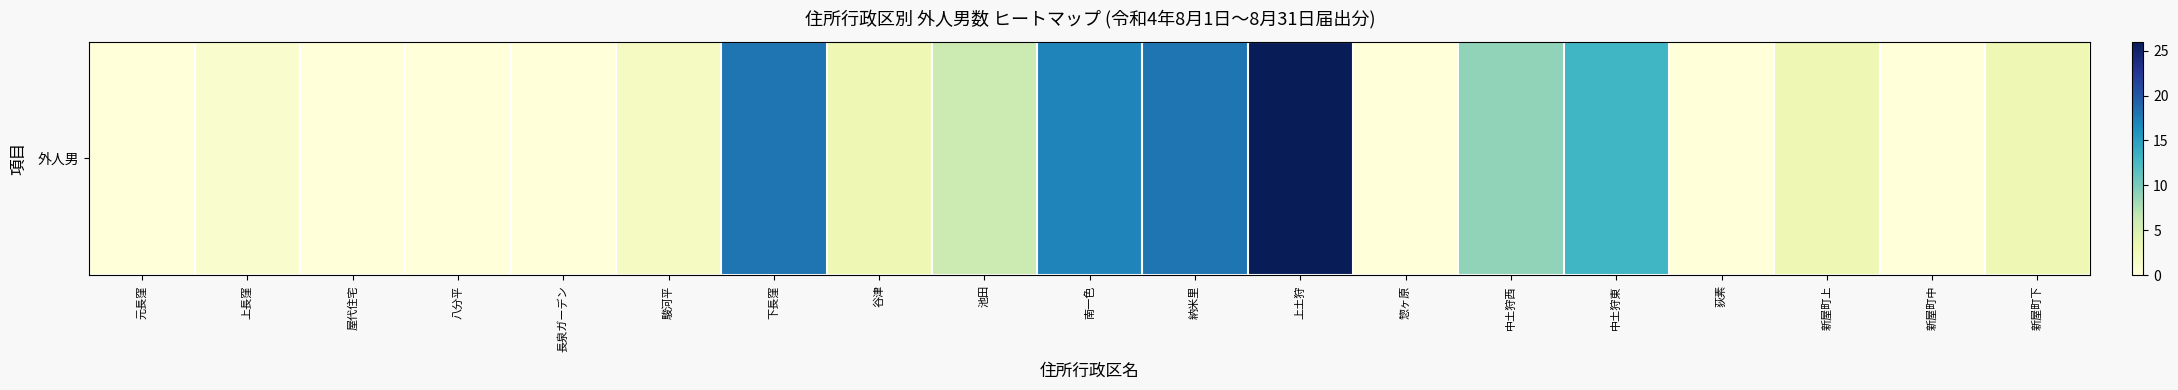

Reading left to right, transcribe all the data shown in this chart.

元長窪=0	上長窪=1	屋代住宅=0	八分平=0	長泉ガーデン=0	駿河平=2	下長窪=18	谷津=3	池田=6	南一色=17	納米里=18	上土狩=26	惣ヶ原=0	中土狩西=9	中土狩東=13	荻素=0	新屋町上=3	新屋町中=0	新屋町下=3